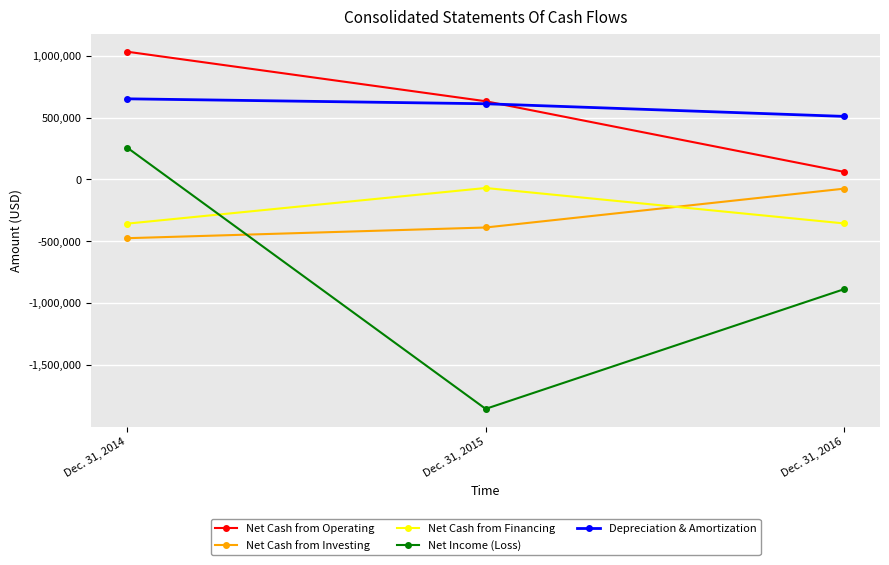

What are all the series names shown in the legend?

Net Cash from Operating, Net Cash from Investing, Net Cash from Financing, Net Income (Loss), Depreciation & Amortization